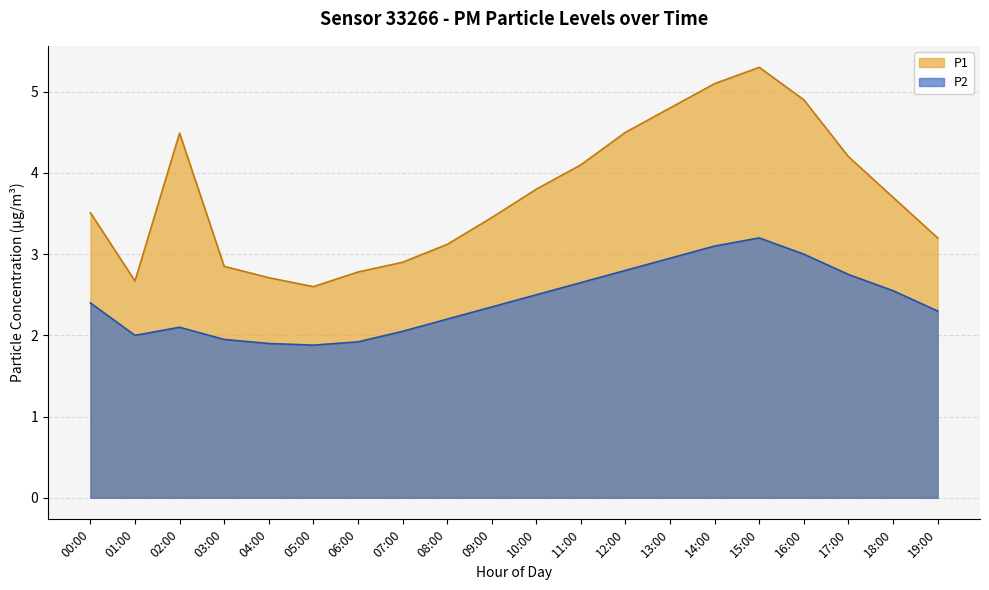

True or false: P1 and P2 cross at least once.

False